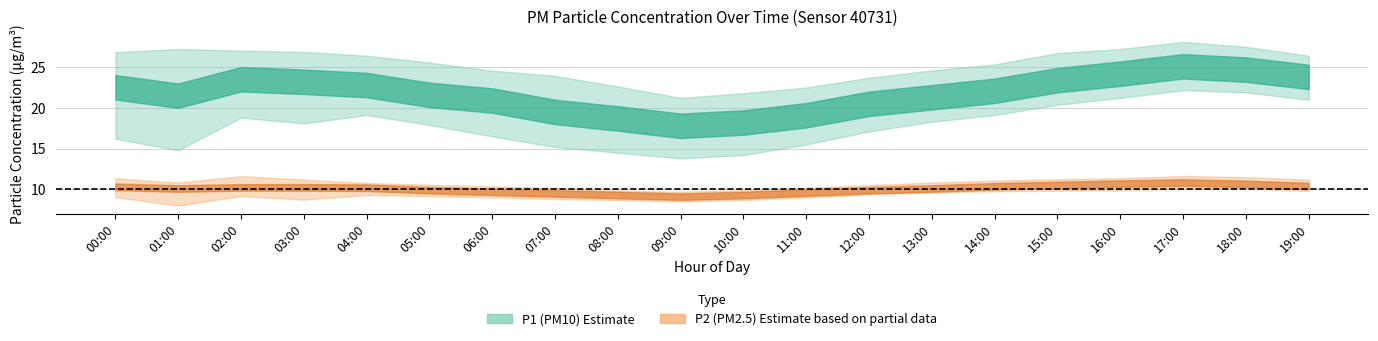

What is the difference between the P1_upper values at 02:00 and 15:00?

0.3